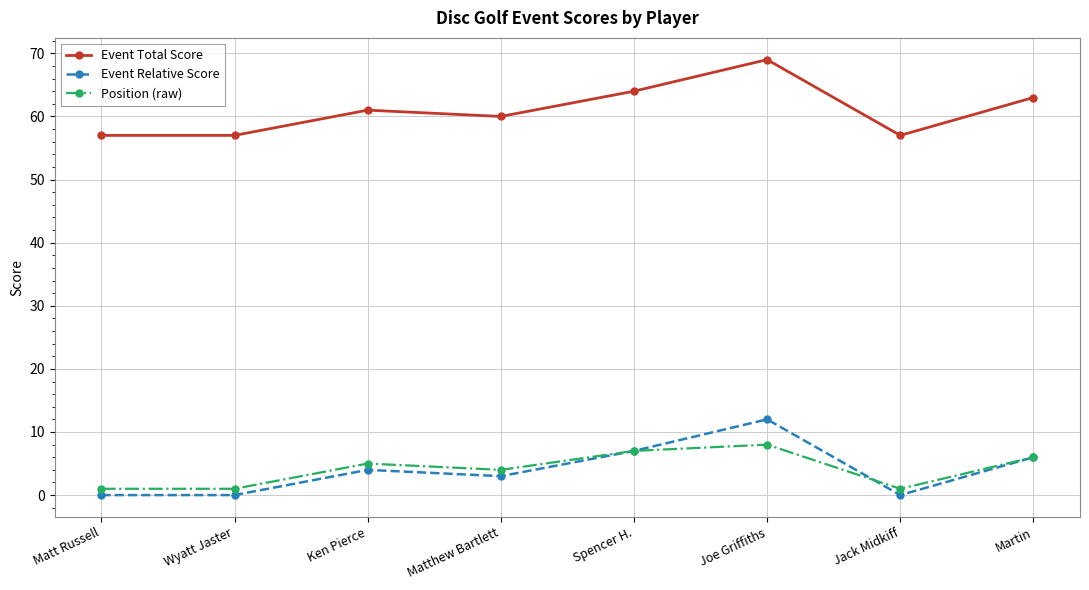

At how many categories does at least one series exceed 19?

8